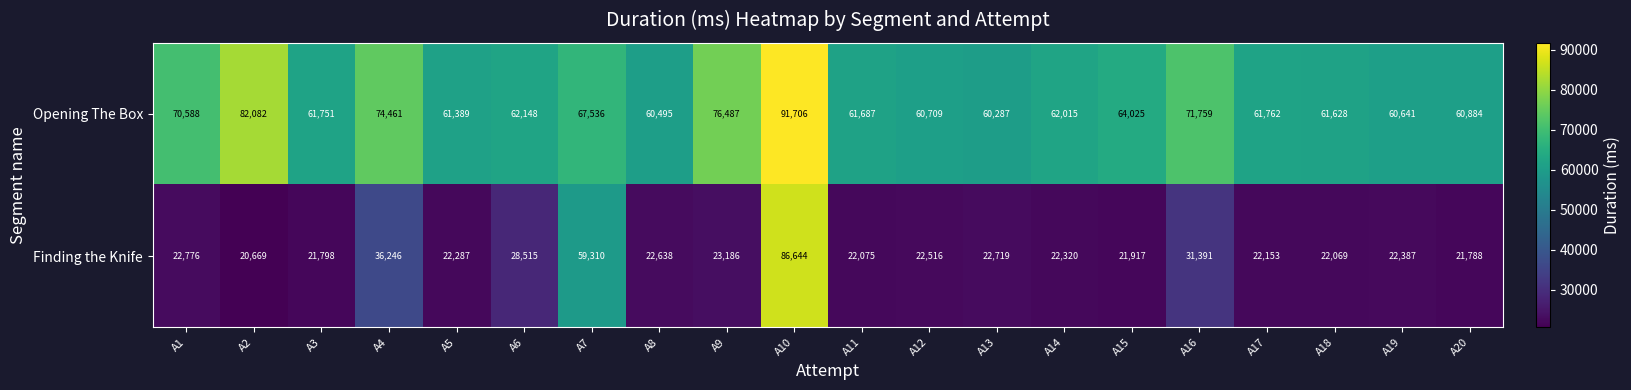

Is it true that Opening The Box equals 82082 at A2?

True